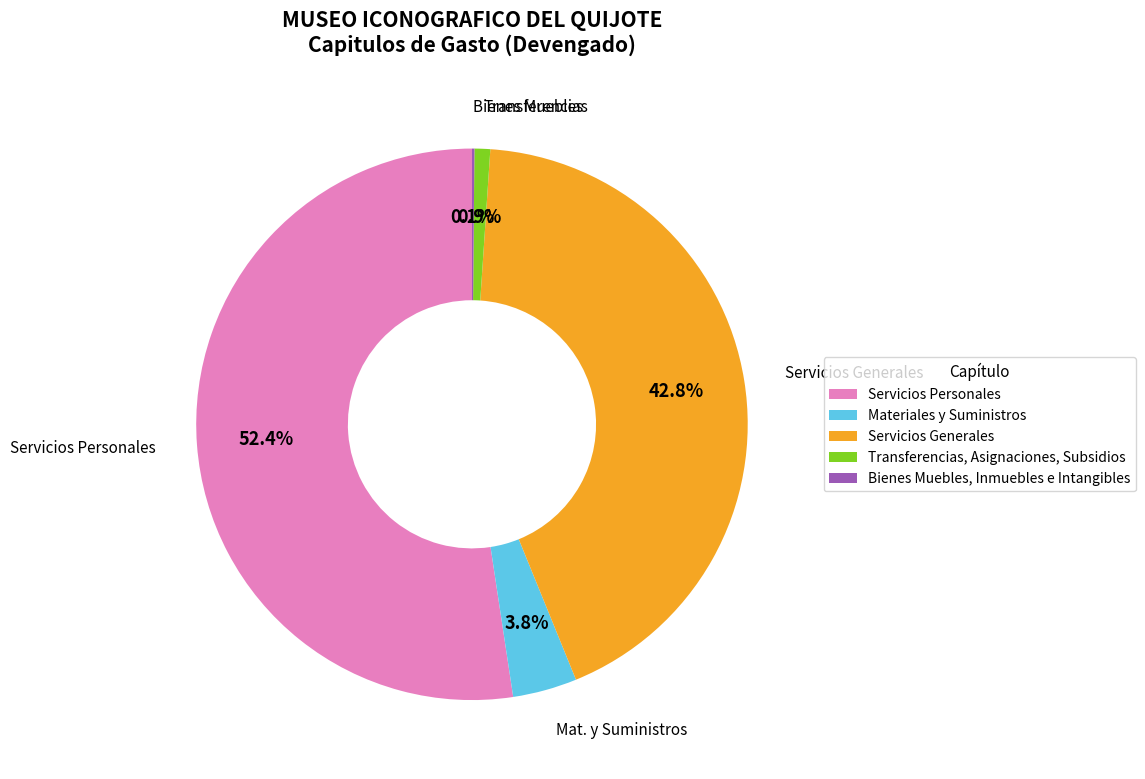

Is it true that Transferencias, Asignaciones, Subsidios is 11% of the pie?

False